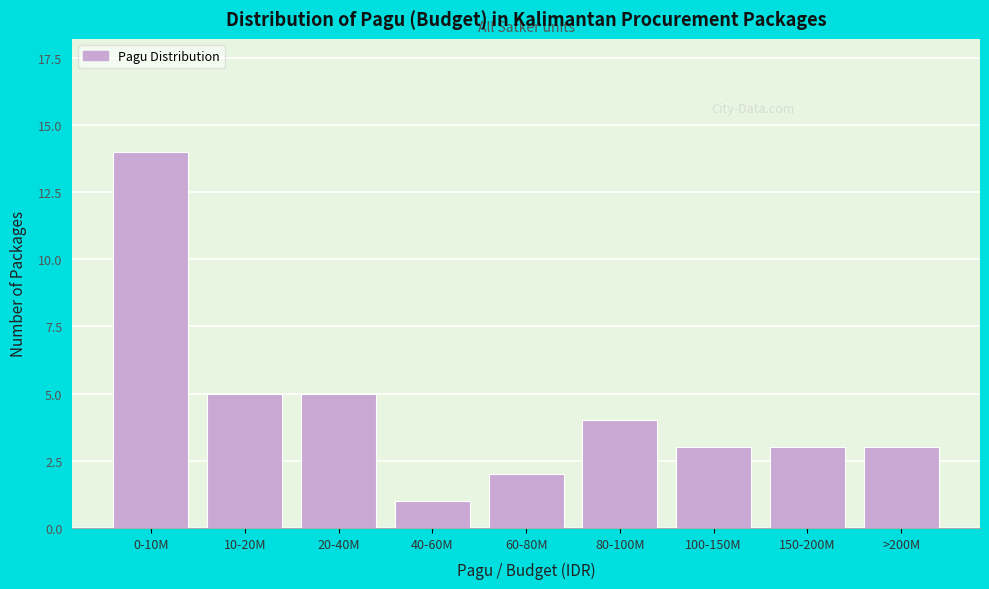

Reading left to right, extract all data points from this chart.

0-10M=14	10-20M=5	20-40M=5	40-60M=1	60-80M=2	80-100M=4	100-150M=3	150-200M=3	>200M=3